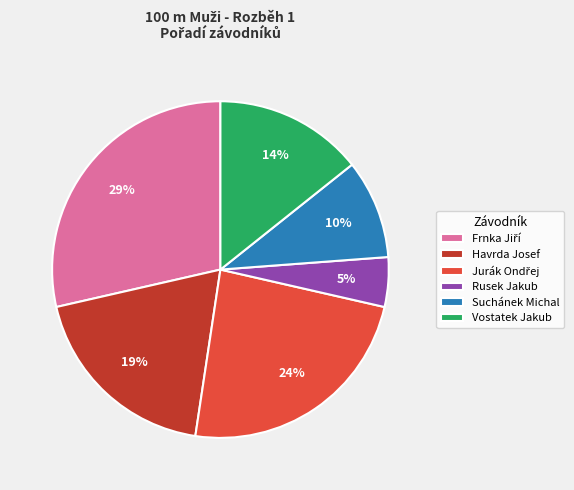

Is there a majority slice in this chart?

No